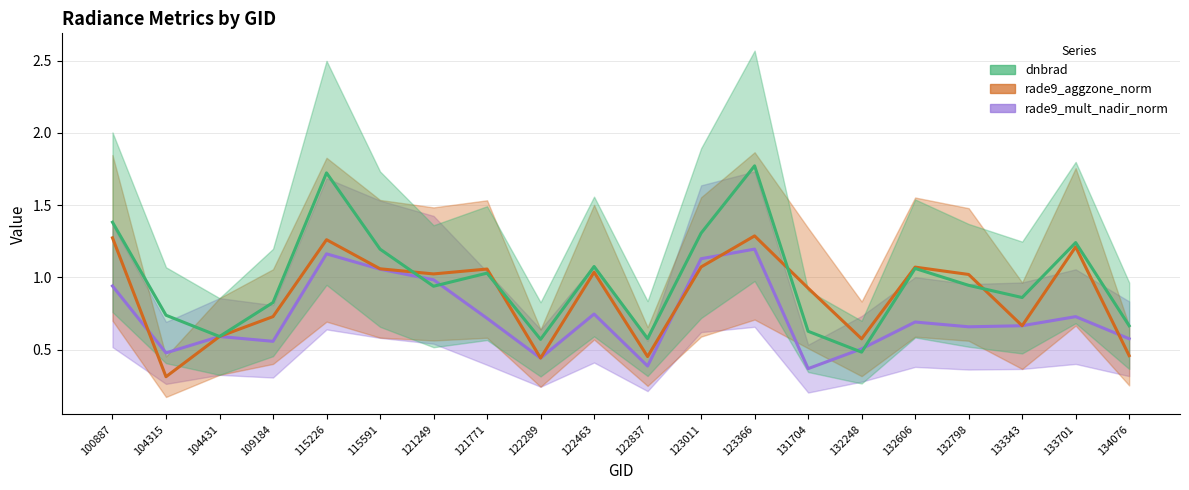

What are all the series names shown in the legend?

rade9_mult_nadir_norm, rade9_aggzone_norm, dnbrad